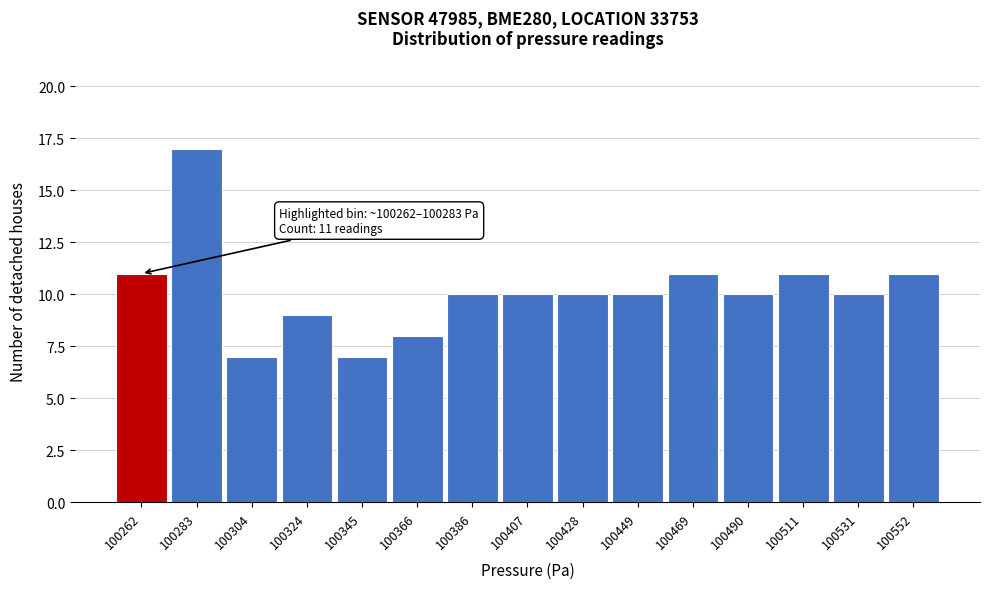

Reading left to right, transcribe all the data shown in this chart.

100262=11	100283=17	100304=7	100324=9	100345=7	100366=8	100386=10	100407=10	100428=10	100449=10	100469=11	100490=10	100511=11	100531=10	100552=11